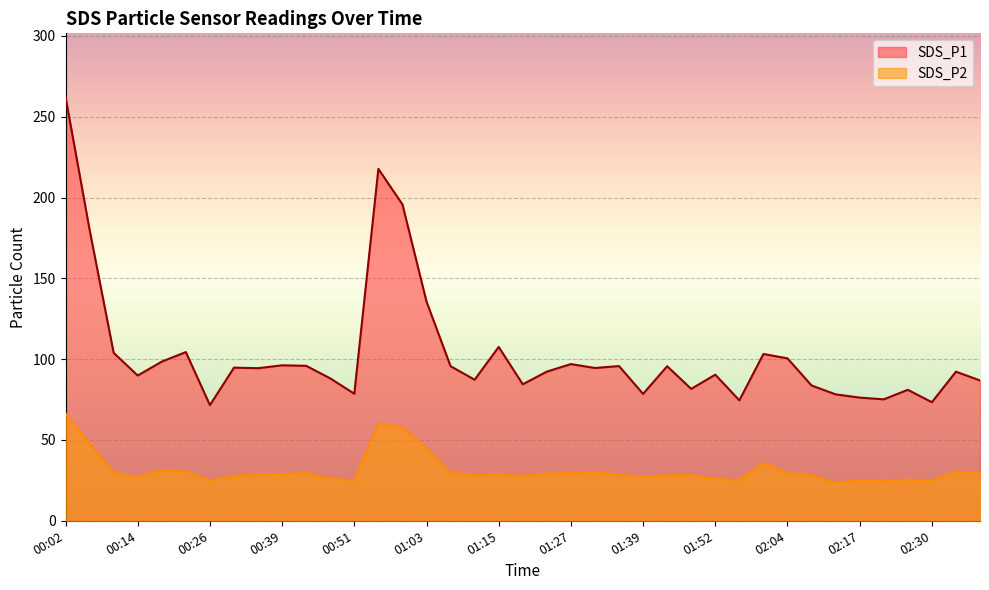

What is the difference between the SDS_P1 values at 00:06 and 01:03?

44.4